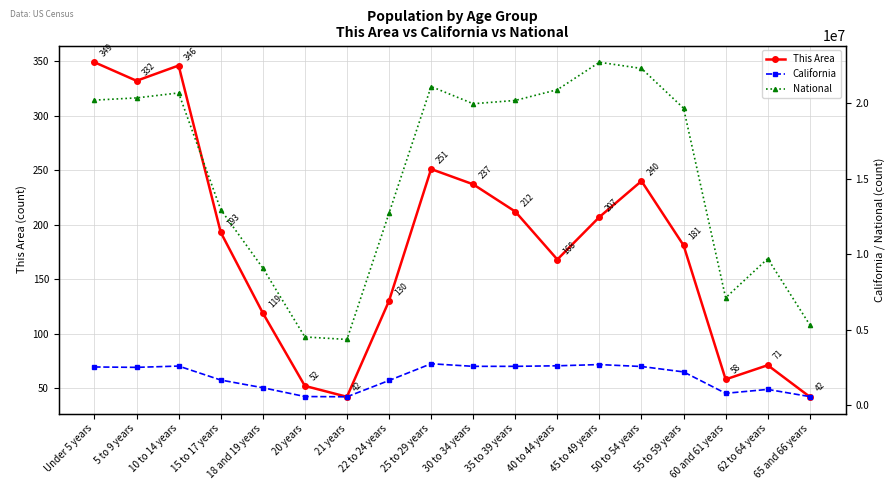

What are all the series names shown in the legend?

This Area, California, National